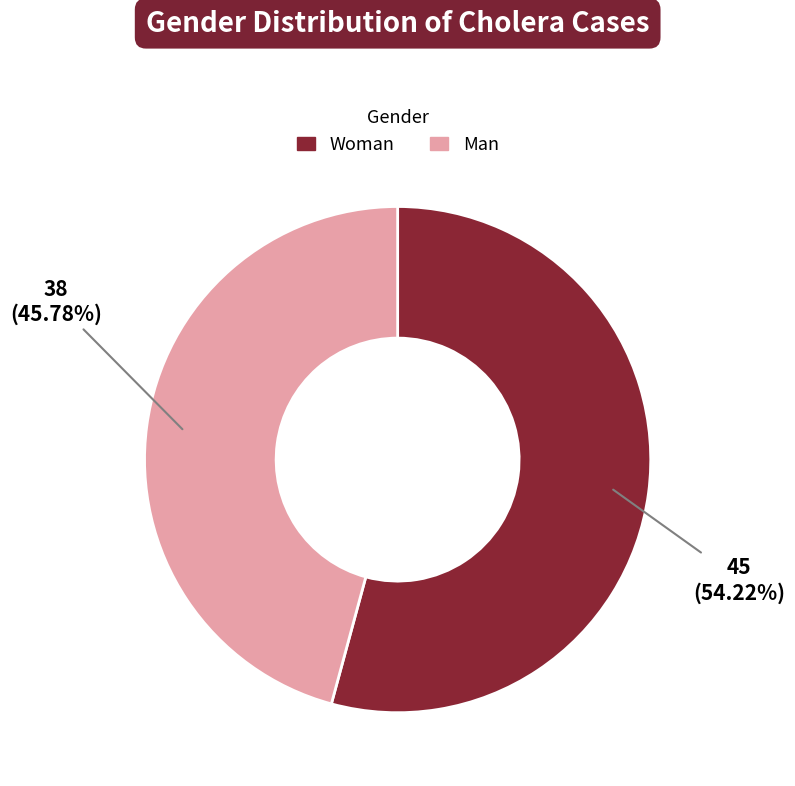

Does any single category account for the majority?

Yes